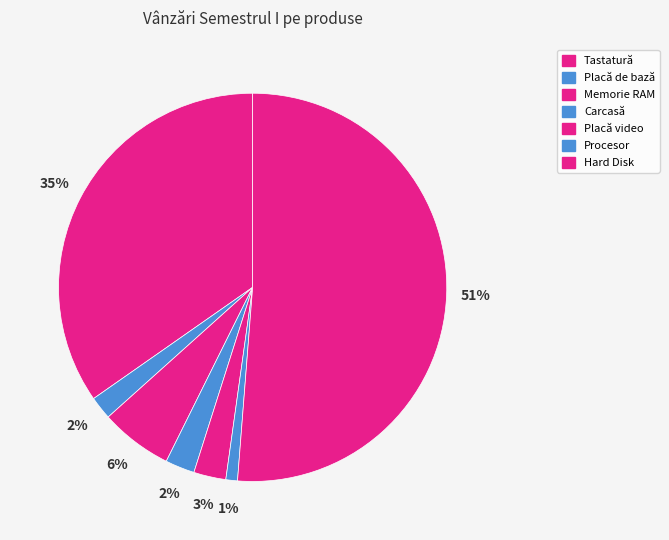

How many segments does this pie chart have?

7